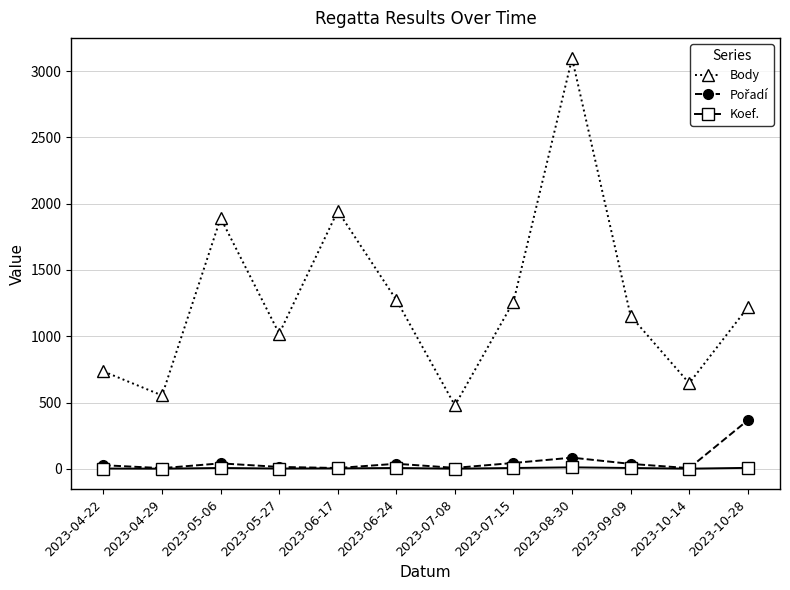

Which series has the largest total across all categories?

Body